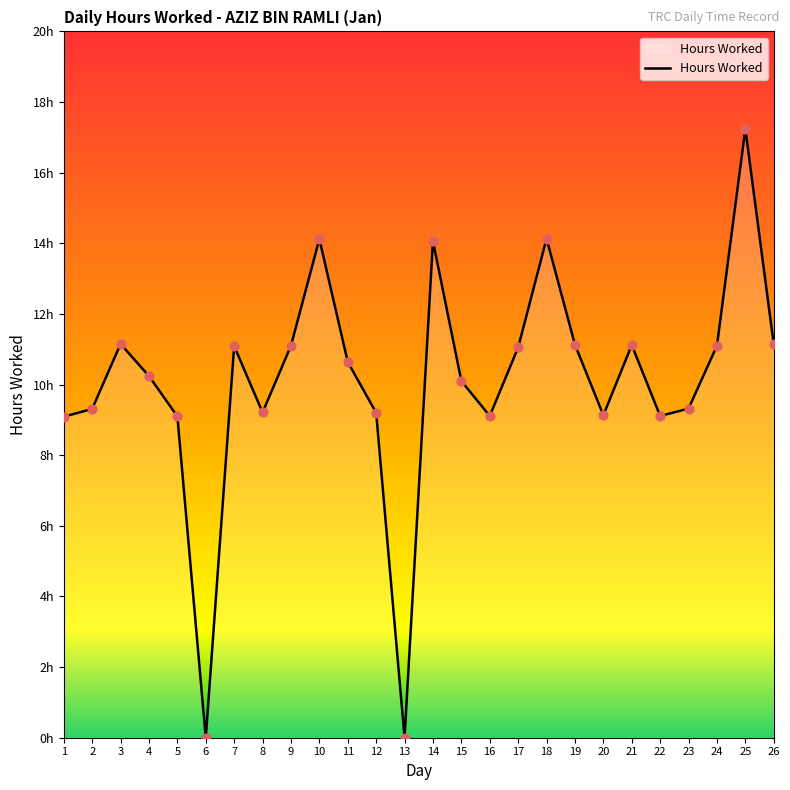

Does the chart have visible grid lines?

No